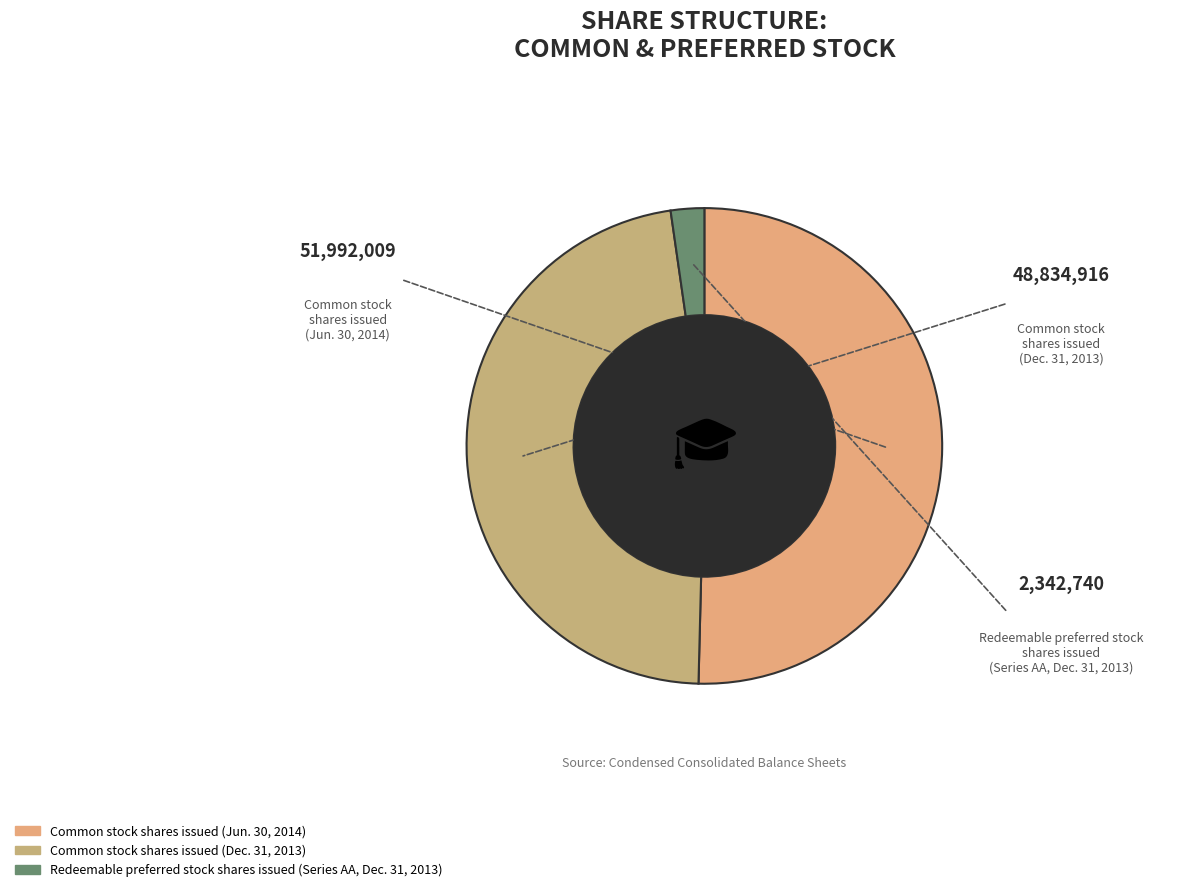

How many slices are in this pie chart?

3